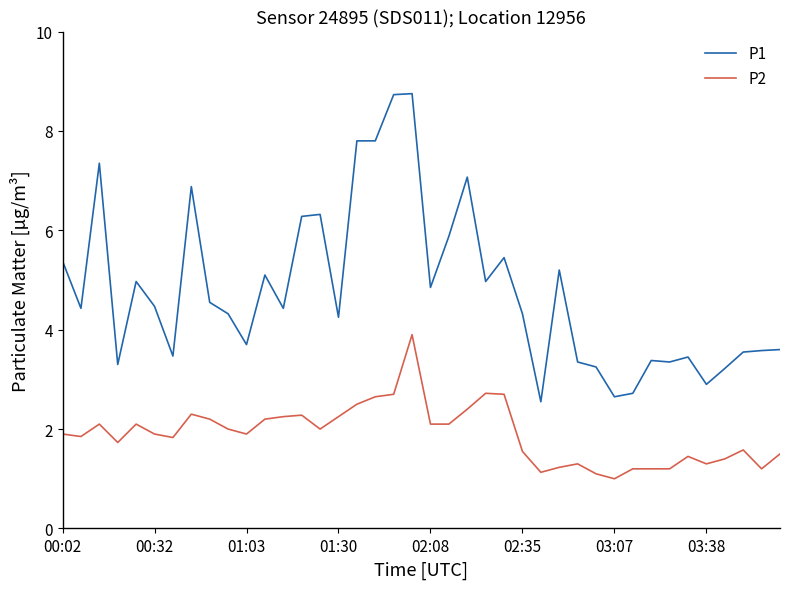

What is the smallest value displayed?

1.0